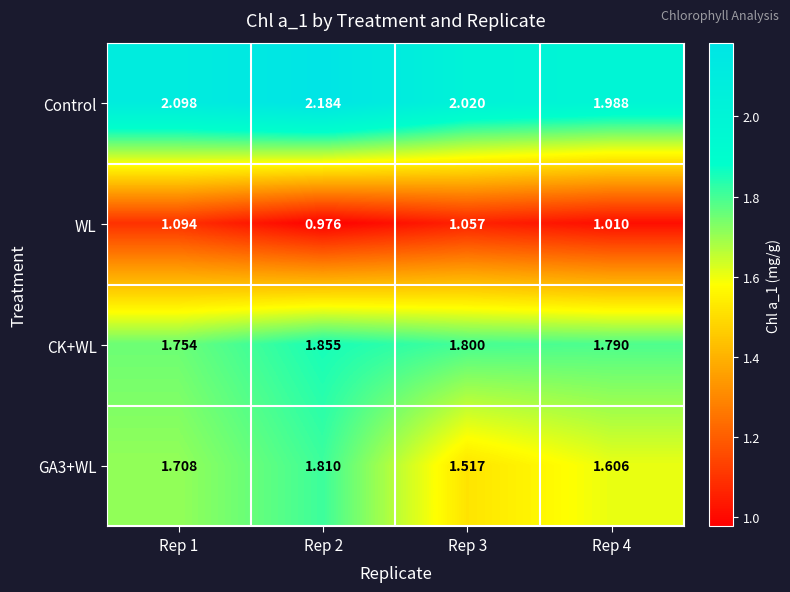

Is the value of GA3+WL at Rep 2 greater than the value of WL at Rep 4?

Yes